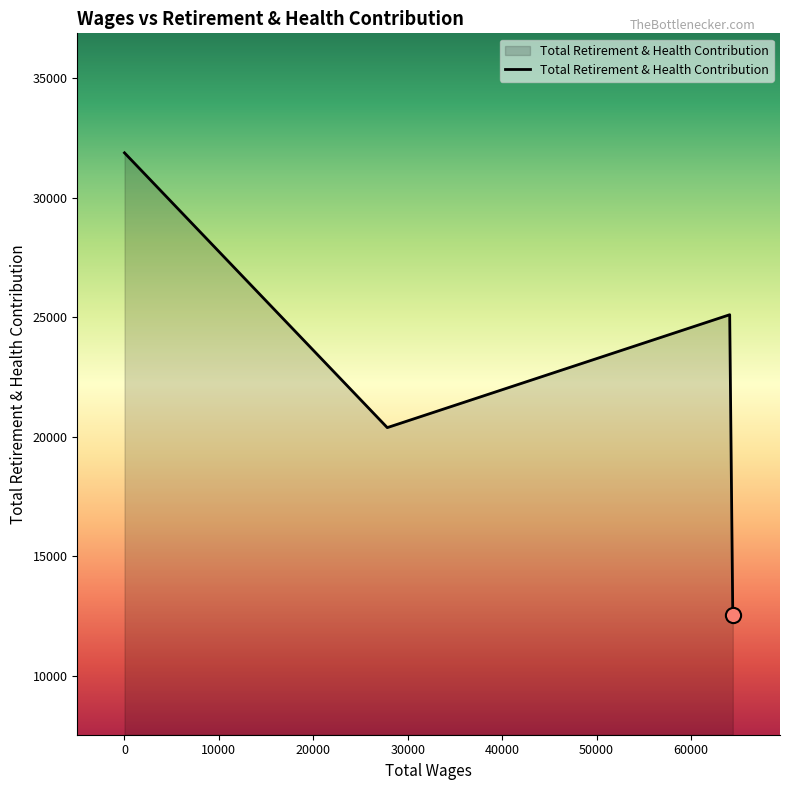

What is the difference between the maximum and second lowest values?

11496